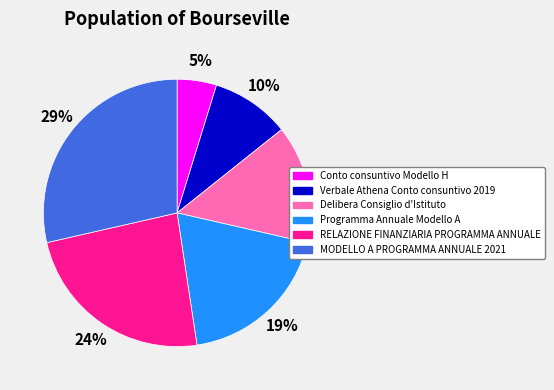

To the nearest percent, what is the average slice percentage?

17%